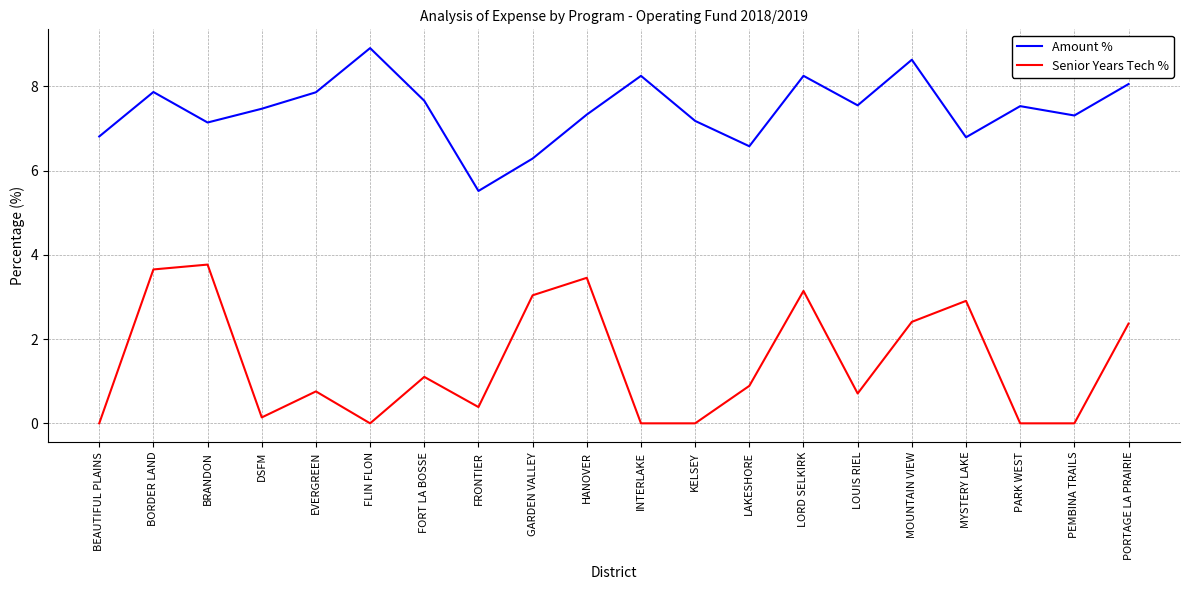

What is the total value across all series at FLIN FLON?

8.9